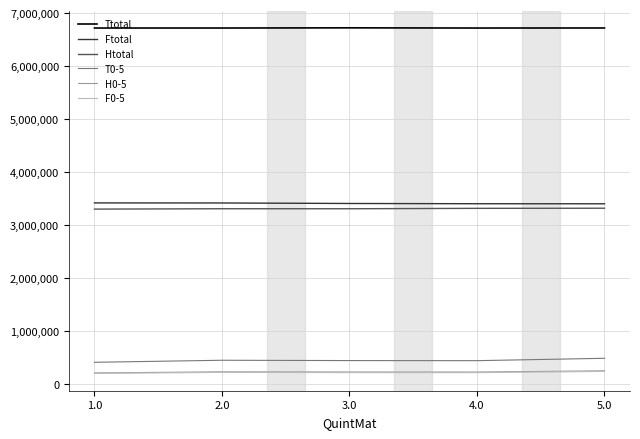

The value of Ttotal at 2.0 is 8860577. True or false?

False